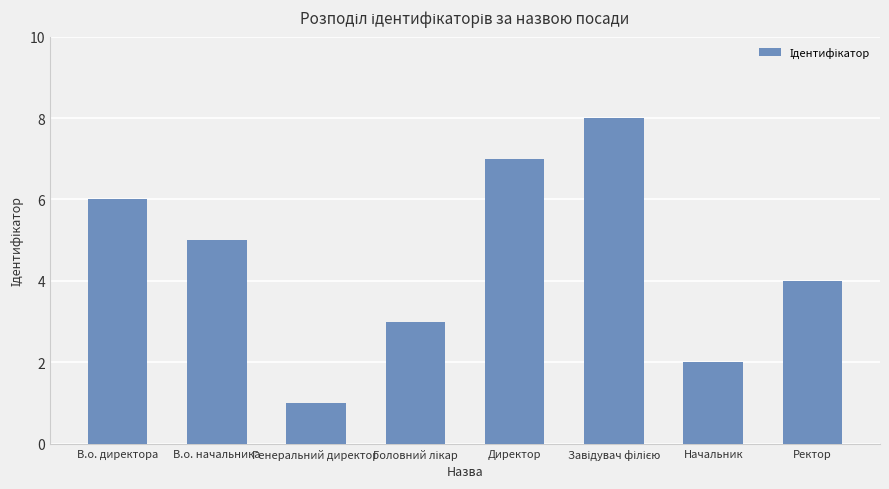

What is the sum of the values at Ректор and В.о. директора?

10